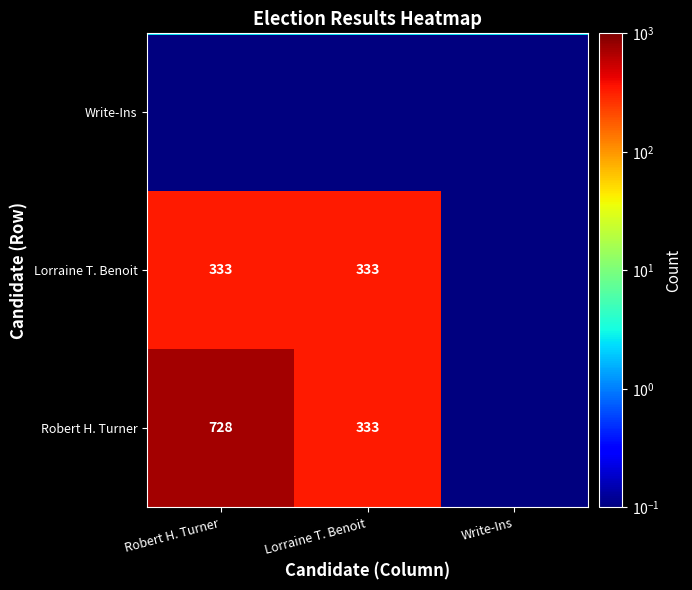

Is it true that Lorraine T. Benoit equals 208.4 at Lorraine T. Benoit?

False